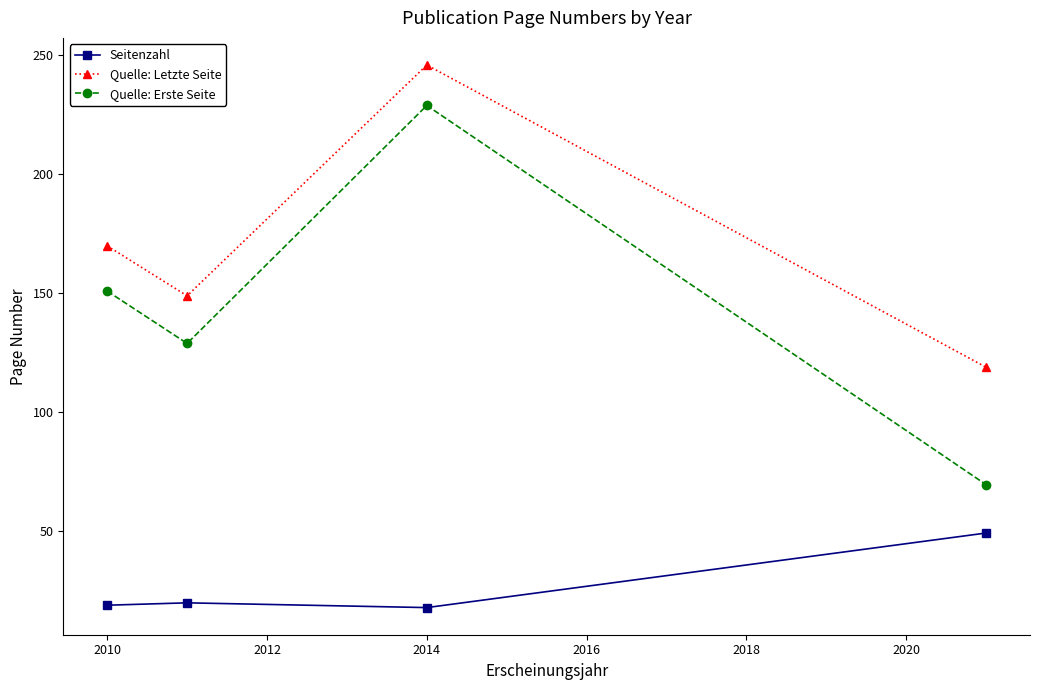

True or false: Quelle: Erste Seite and Quelle: Letzte Seite intersect in this chart.

False